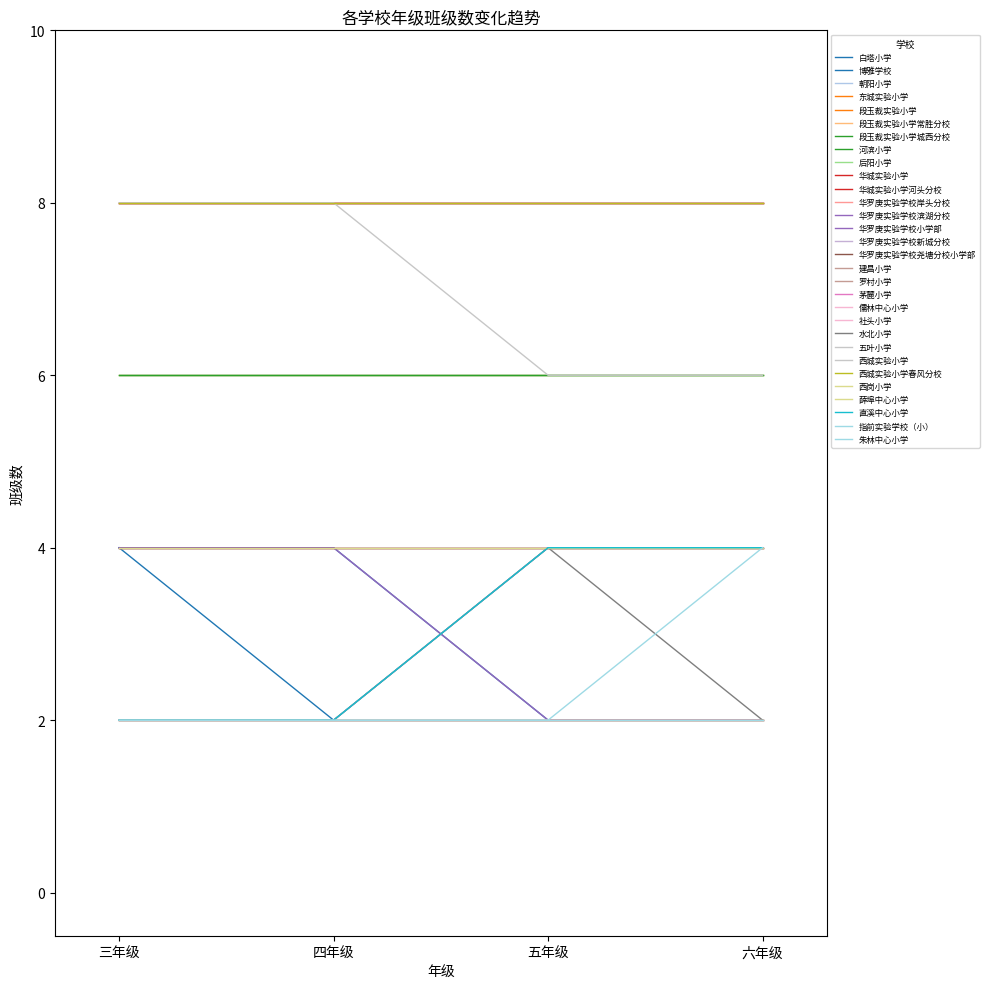

Is this an area chart (filled region under the line)?

No